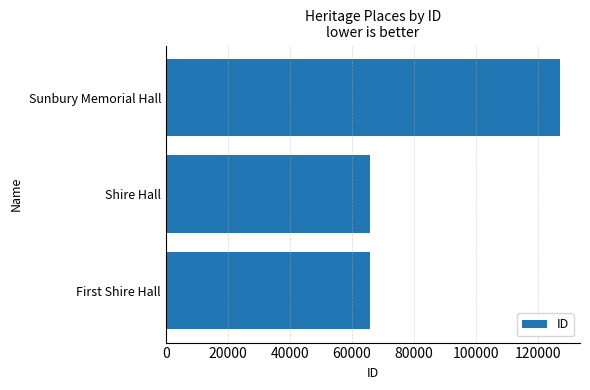

How many series are shown in this chart?

1